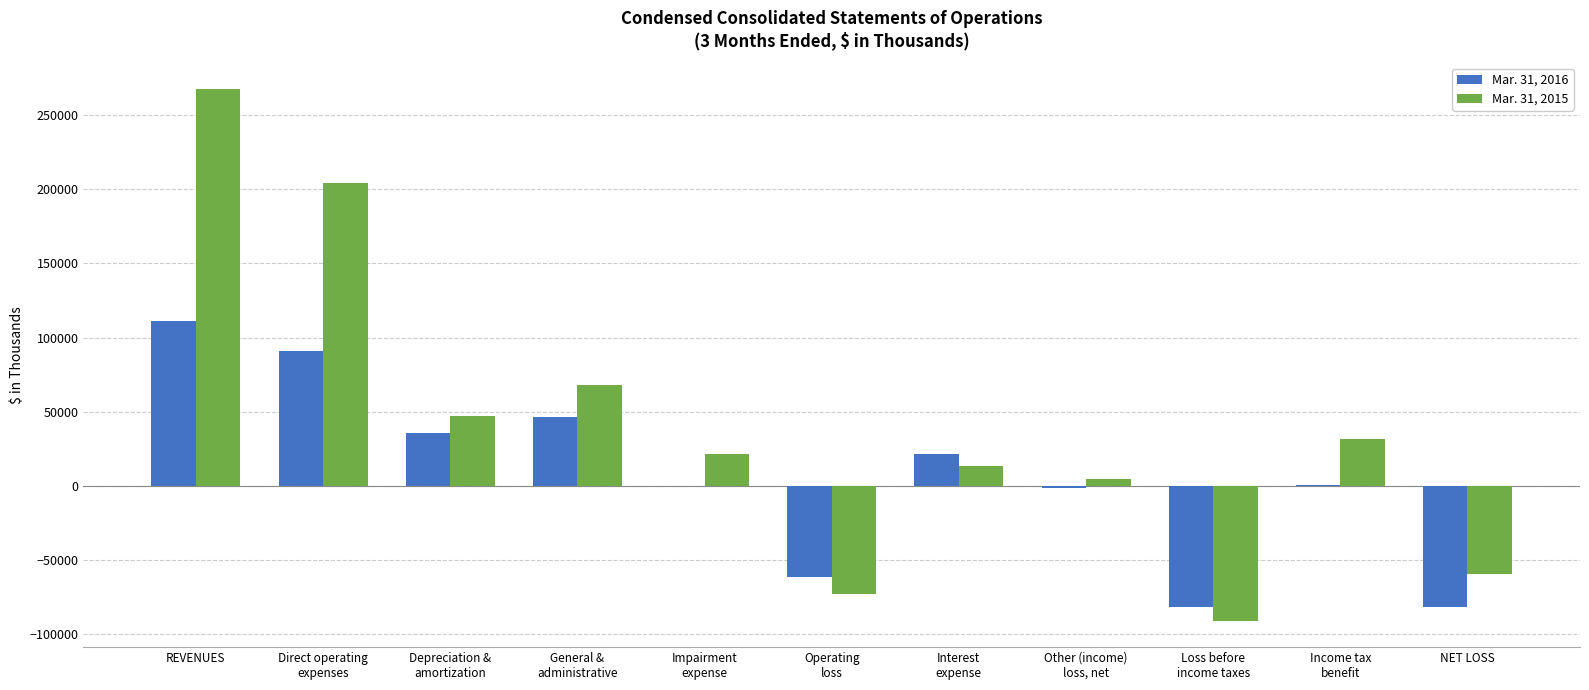

What is the difference between the Mar. 31, 2015 values at Impairment
expense and Loss before
income taxes?

112760